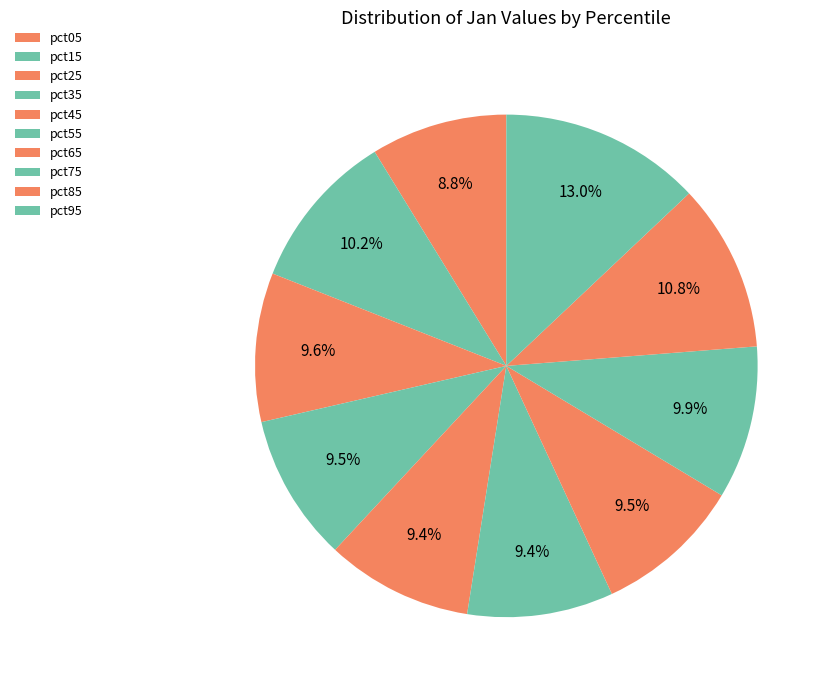

What is the largest slice in the pie chart?

pct95